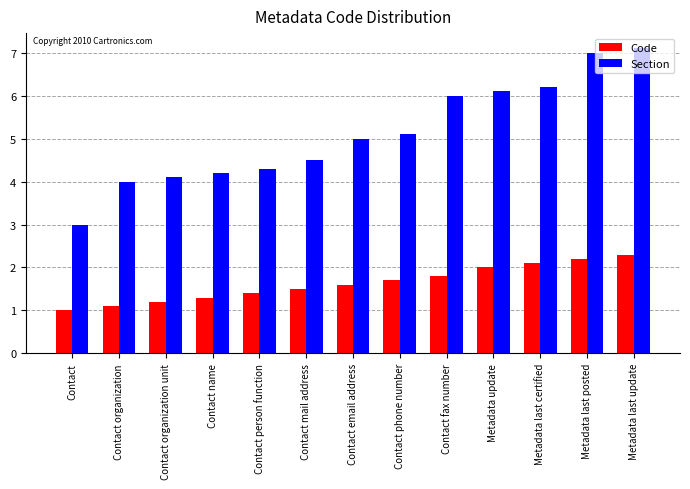

What is the total value across all series at Contact?

4.0